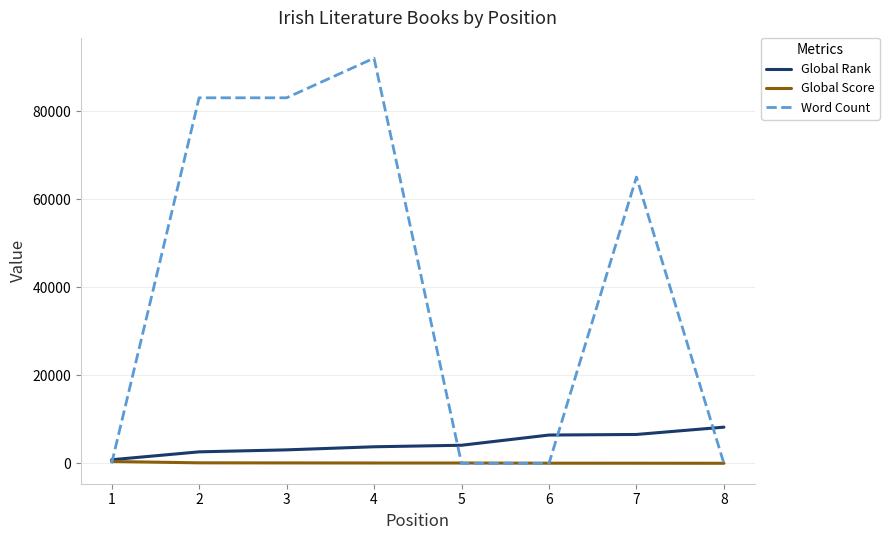

Between 6 and 8, which series saw the biggest shift?

Global Rank